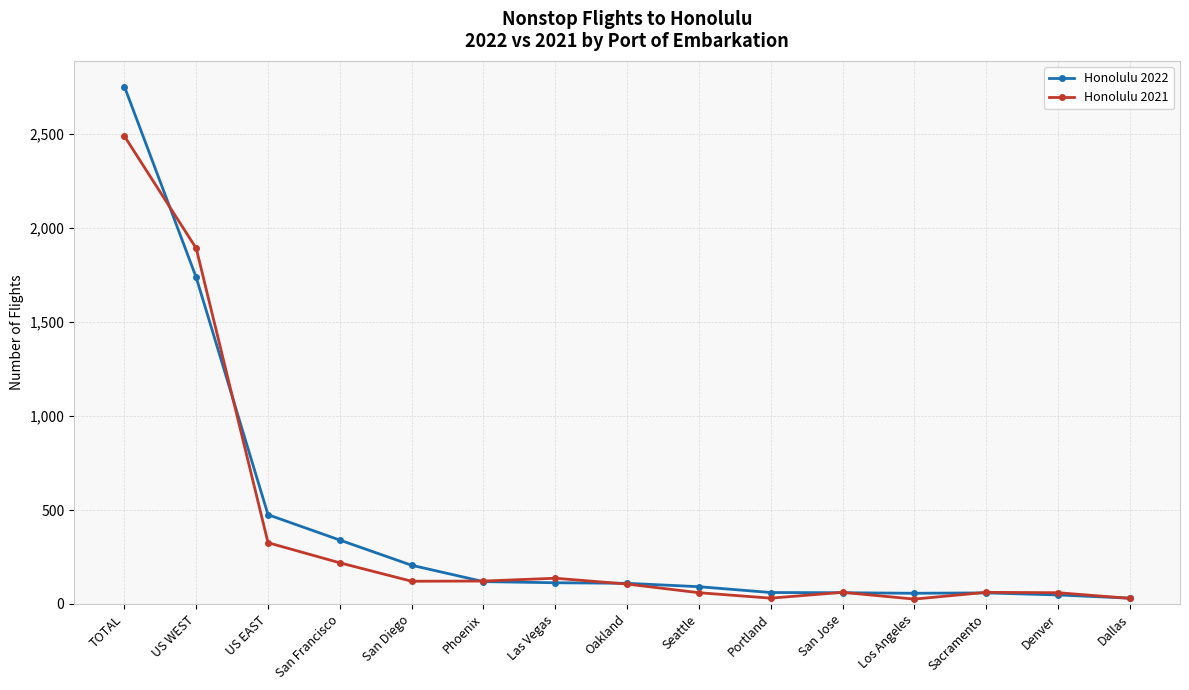

What is the difference between the Honolulu 2021 values at San Jose and US WEST?

1830